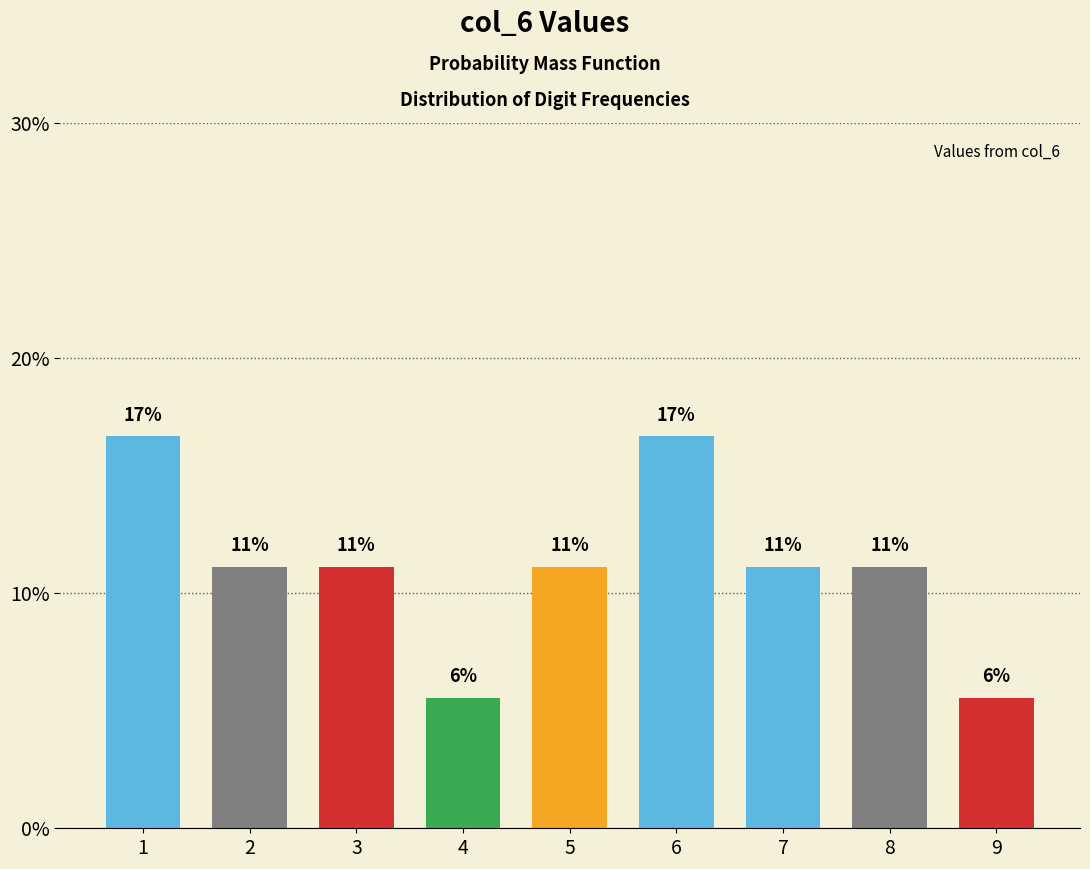

Does the chart contain any negative values?

No